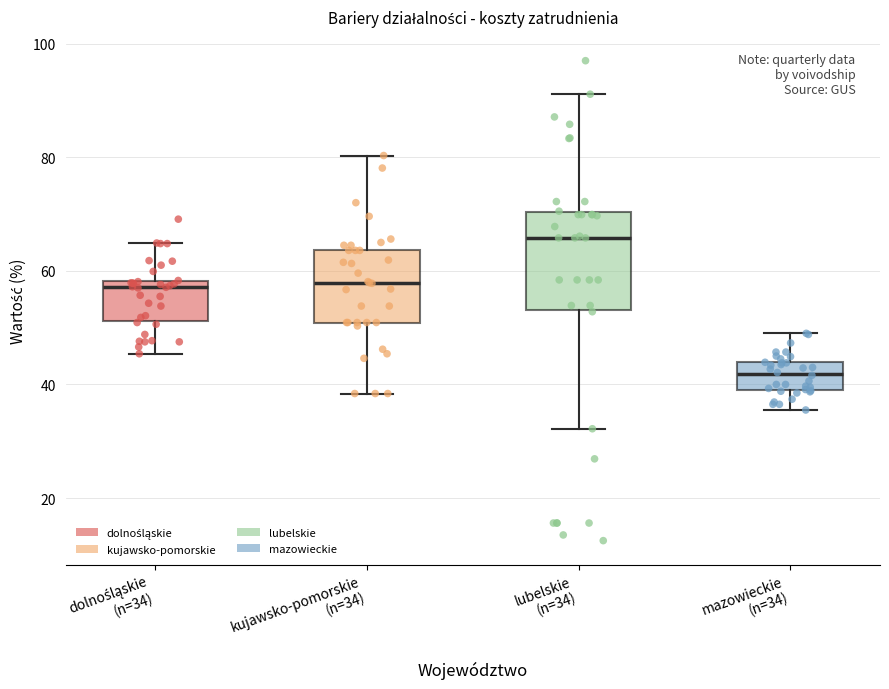

Which box's median line is the lowest?

mazowieckie (n=34)